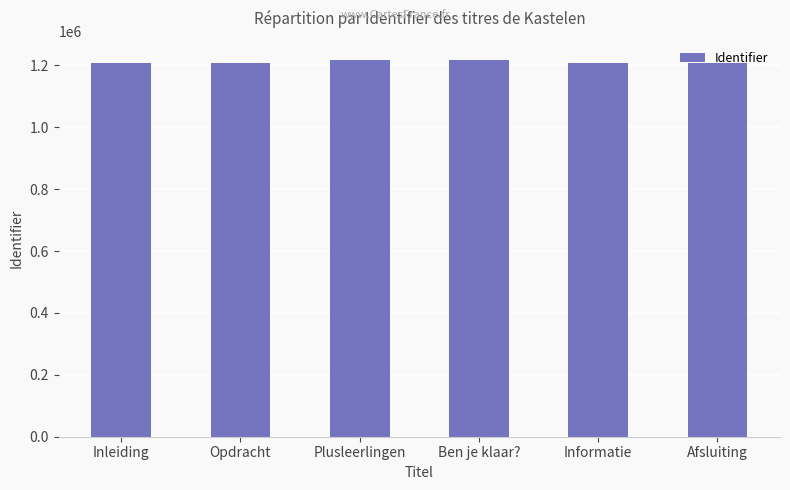

What is the greatest value displayed?

1218537